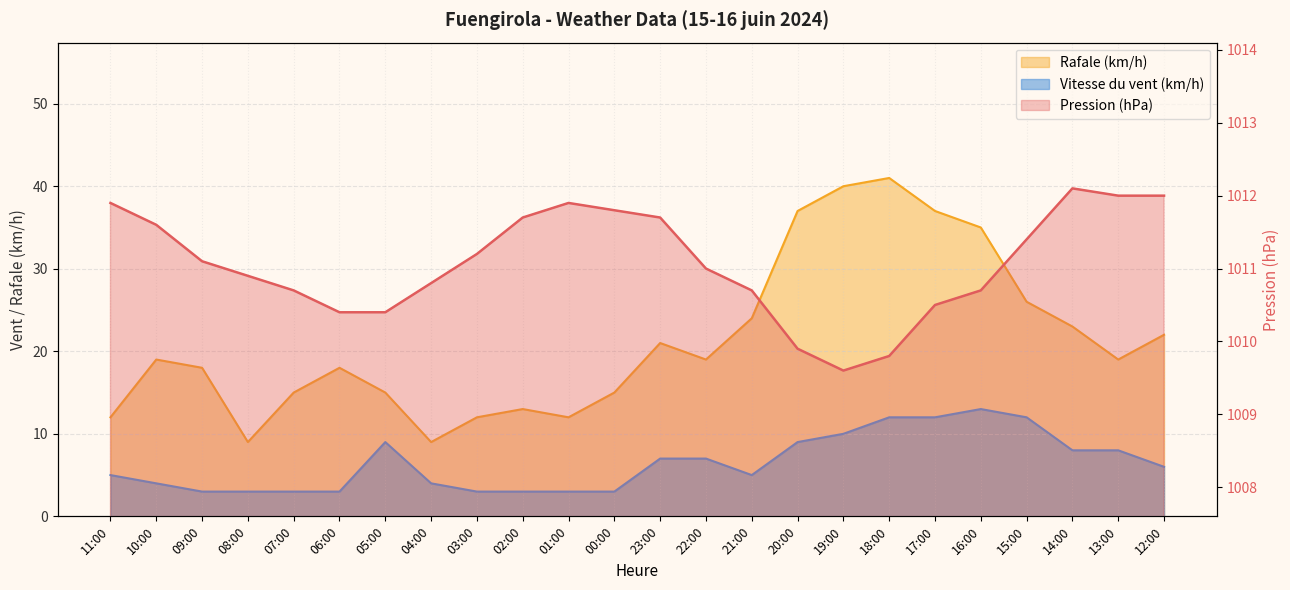

Reading right to left, extract all data points from this chart.

Pression (hPa): 12:00=1012.0	13:00=1012.0	14:00=1012.1	15:00=1011.4	16:00=1010.7	17:00=1010.5	18:00=1009.8	19:00=1009.6	20:00=1009.9	21:00=1010.7	22:00=1011.0	23:00=1011.7	00:00=1011.8	01:00=1011.9	02:00=1011.7	03:00=1011.2	04:00=1010.8	05:00=1010.4	06:00=1010.4	07:00=1010.7	08:00=1010.9	09:00=1011.1	10:00=1011.6	11:00=1011.9
Rafale (km/h): 12:00=22.0	13:00=19.0	14:00=23.0	15:00=26.0	16:00=35.0	17:00=37.0	18:00=41.0	19:00=40.0	20:00=37.0	21:00=24.0	22:00=19.0	23:00=21.0	00:00=15.0	01:00=12.0	02:00=13.0	03:00=12.0	04:00=9.0	05:00=15.0	06:00=18.0	07:00=15.0	08:00=9.0	09:00=18.0	10:00=19.0	11:00=12.0
Vitesse du vent (km/h): 12:00=6.0	13:00=8.0	14:00=8.0	15:00=12.0	16:00=13.0	17:00=12.0	18:00=12.0	19:00=10.0	20:00=9.0	21:00=5.0	22:00=7.0	23:00=7.0	00:00=3.0	01:00=3.0	02:00=3.0	03:00=3.0	04:00=4.0	05:00=9.0	06:00=3.0	07:00=3.0	08:00=3.0	09:00=3.0	10:00=4.0	11:00=5.0